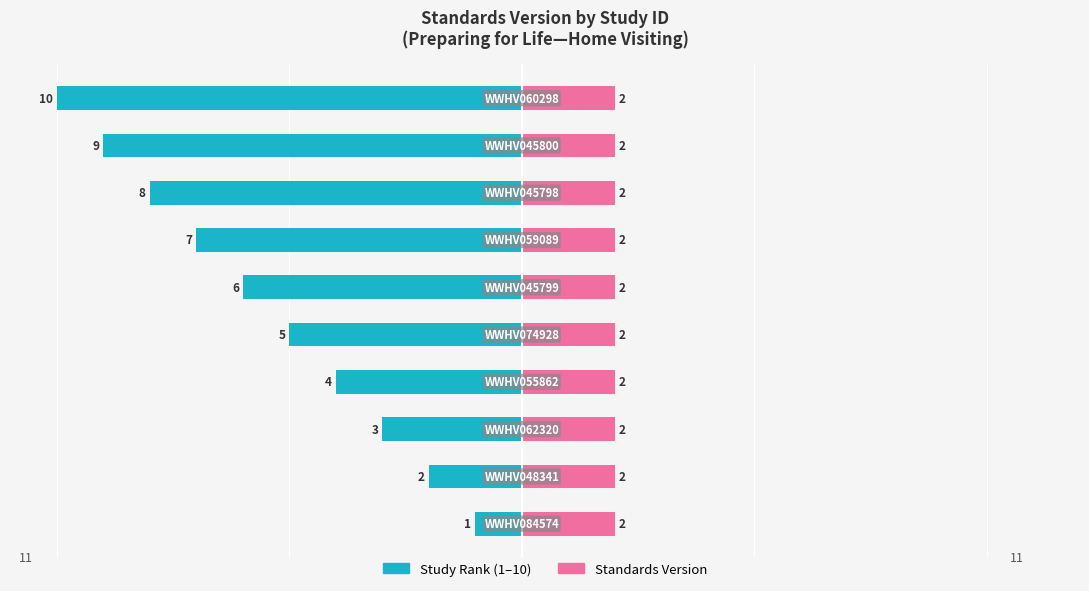

What is the value of the Study Rank bar at the 9th from the left?

-9.0